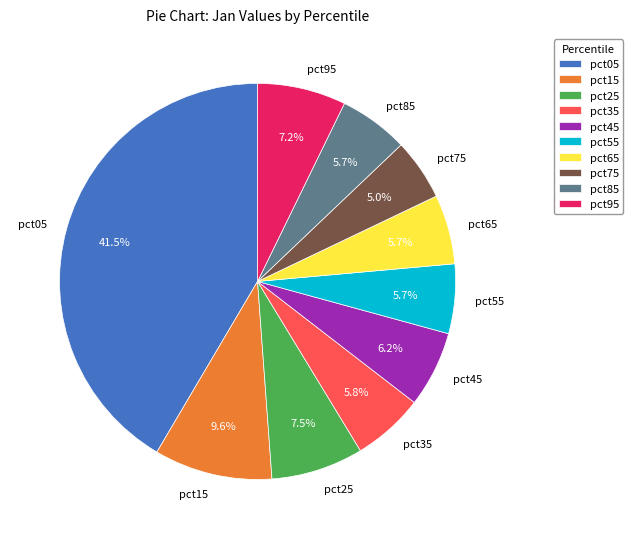

Does pct55 account for over 50% of the chart?

No